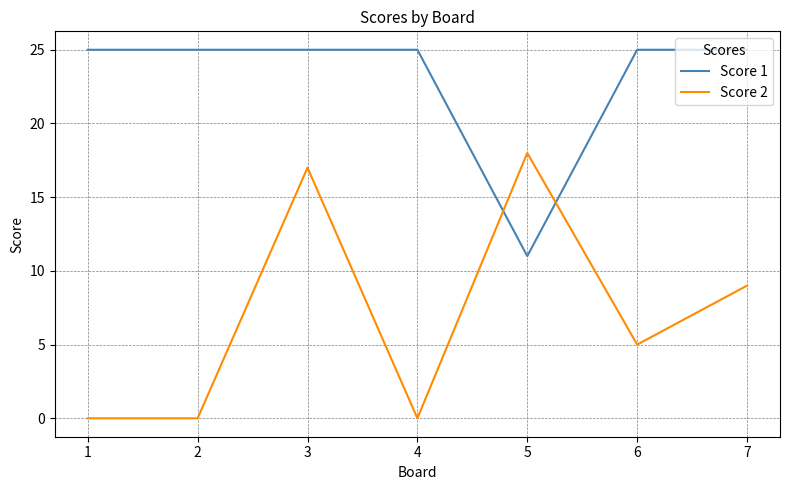

Is this an area chart (filled region under the line)?

No